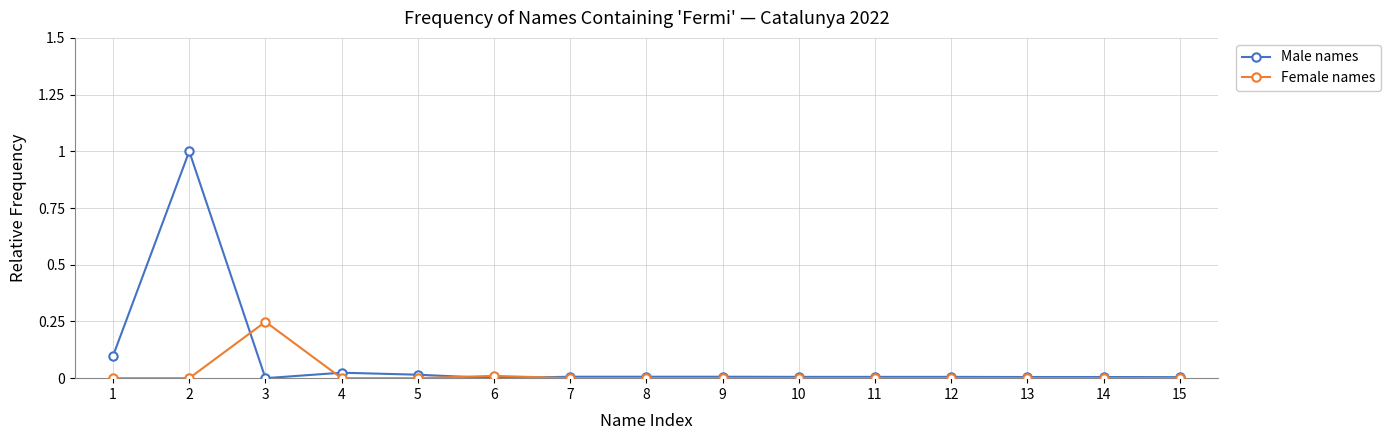

The value of Male names at 2 is 1.0. True or false?

True